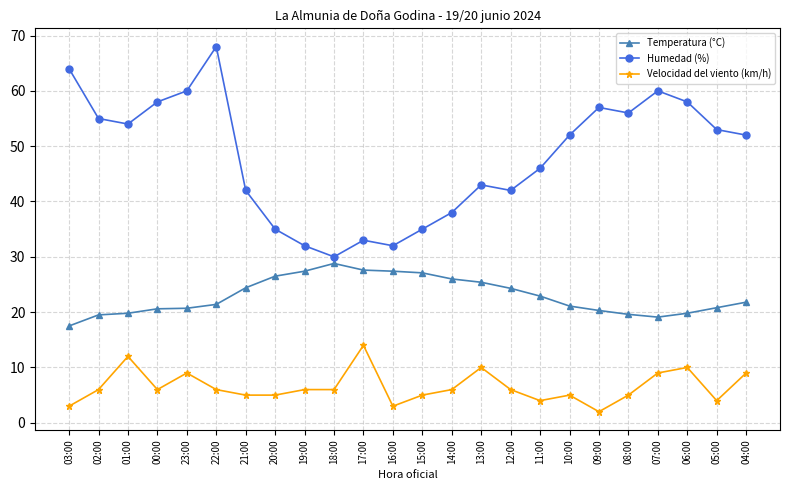

At 16:00, list the series in order from smallest to largest.

Velocidad del viento (km/h), Temperatura (°C), Humedad (%)